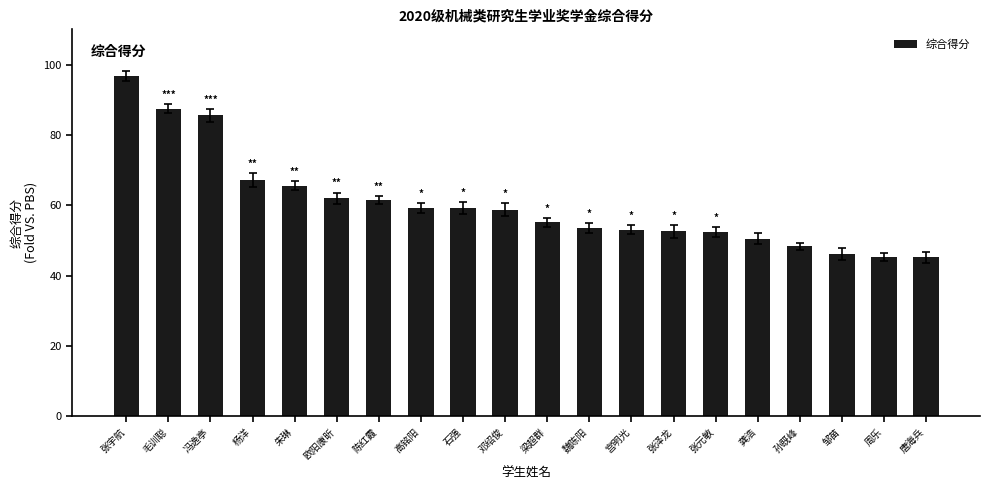

What is the maximum value shown in the chart?

96.7